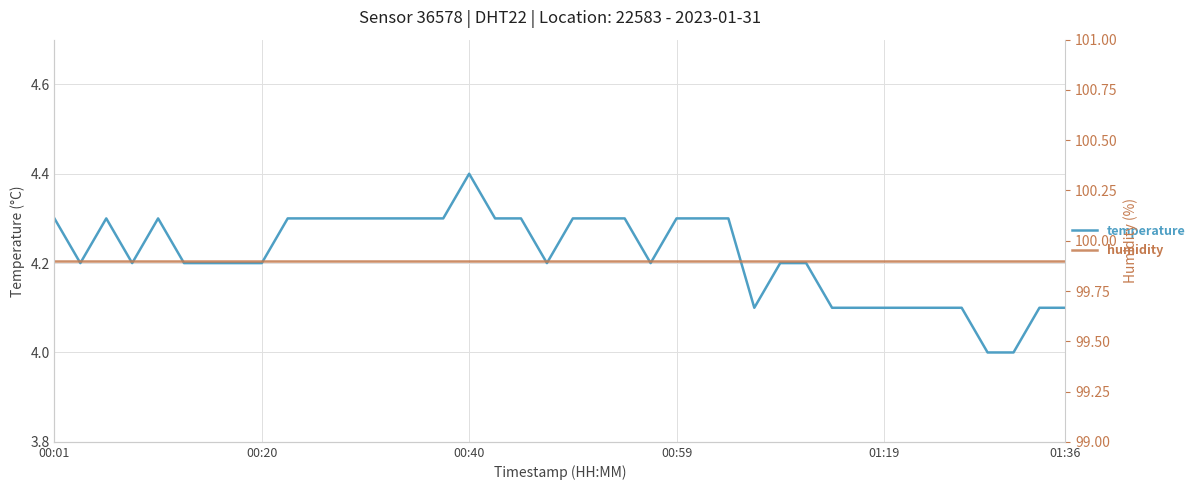

What is the total value across all series at 00:01?

104.2